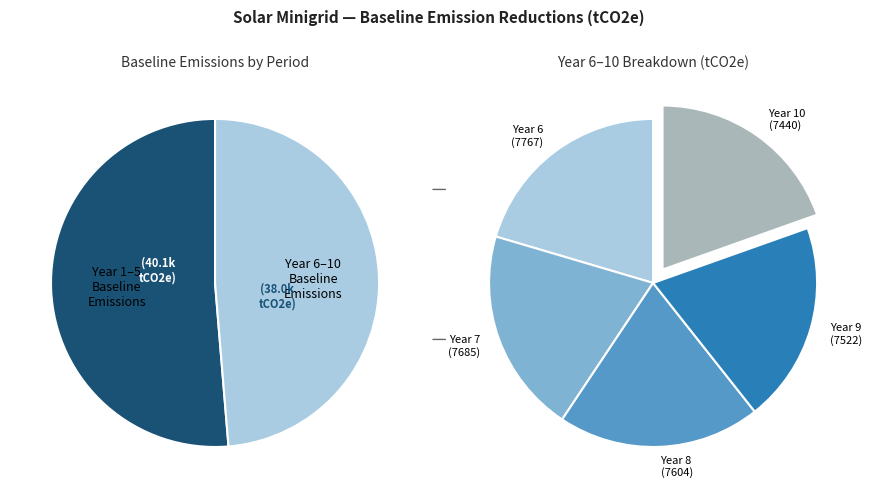

To the nearest percent, what portion does Year 8 represent?

10%